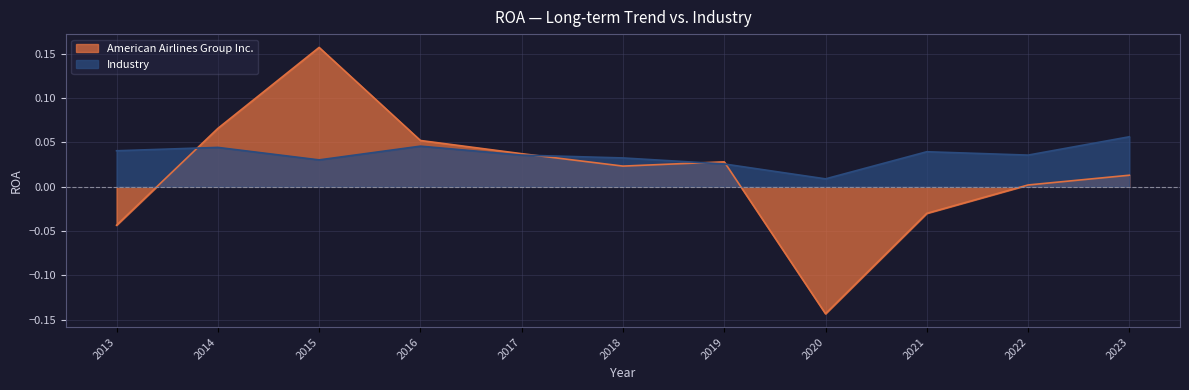

At which label does Industry reach its peak?

2023